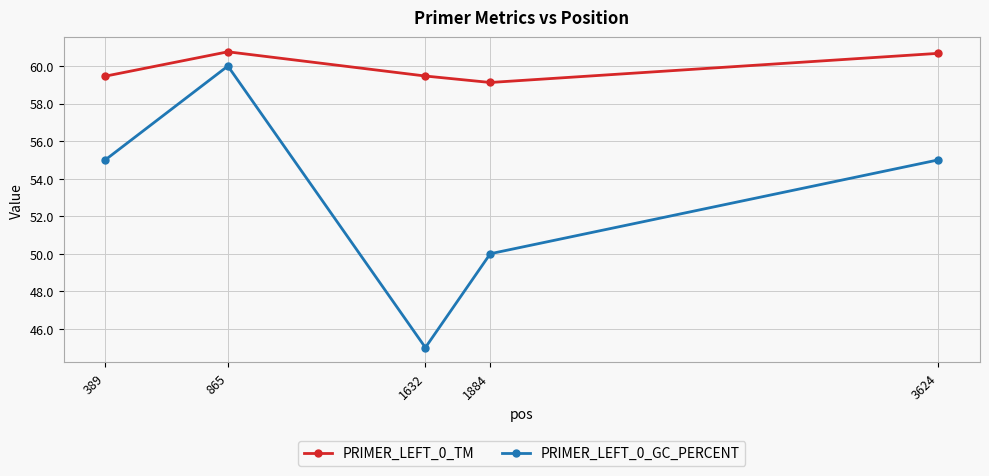

What is the value of the PRIMER_LEFT_0_GC_PERCENT point at the 3rd from the left?

45.0